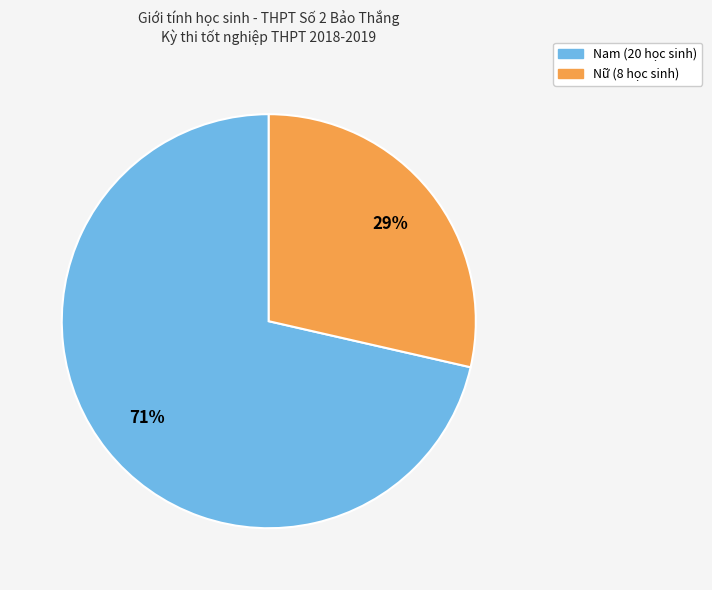

What is the smallest slice in the pie chart?

Nữ